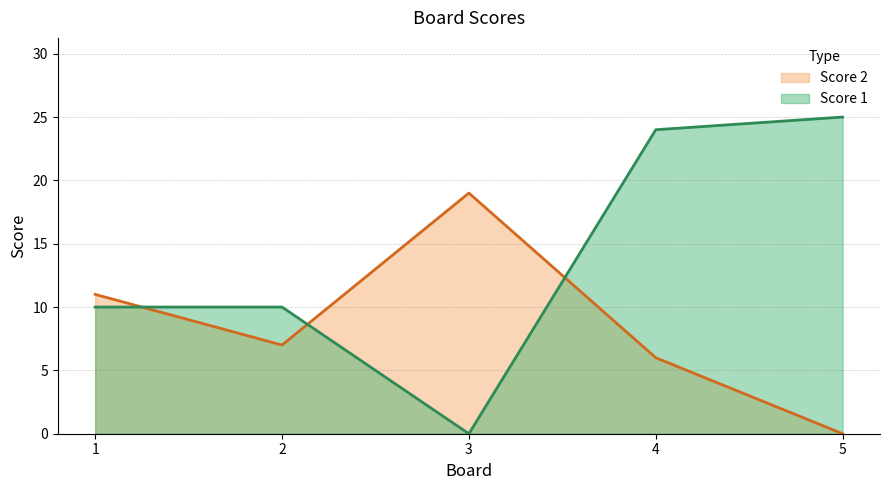

At which category does Score 1 reach its first local valley?

3